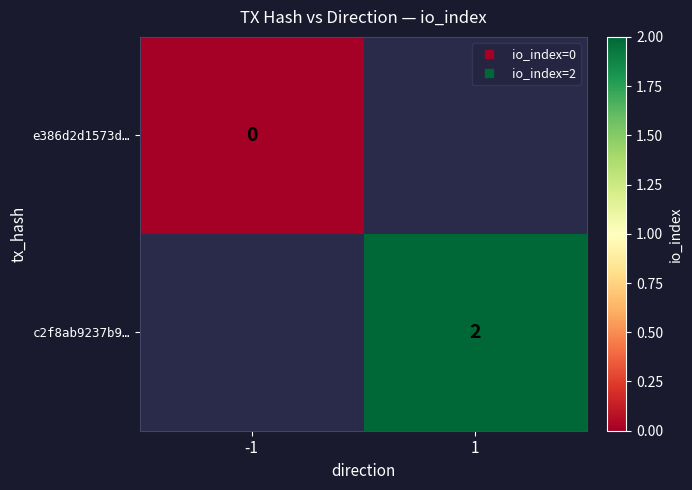

Which series has the widest spread of values?

e386d2d1573d…